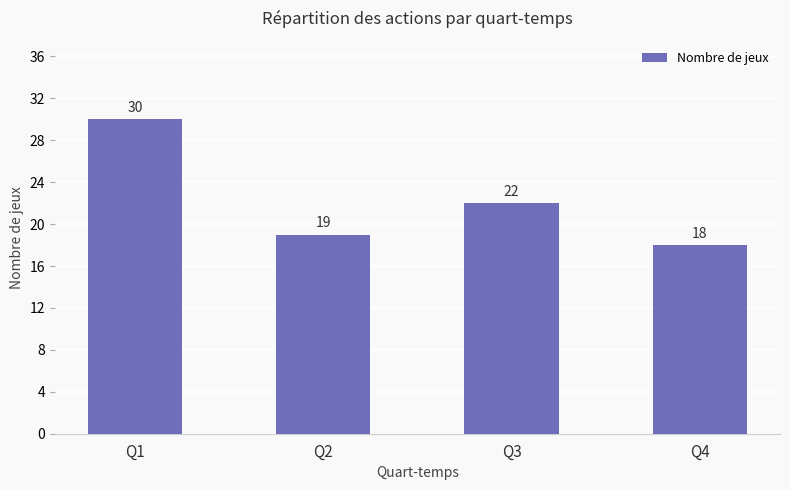

Is it true that the value at Q3 is 32?

False